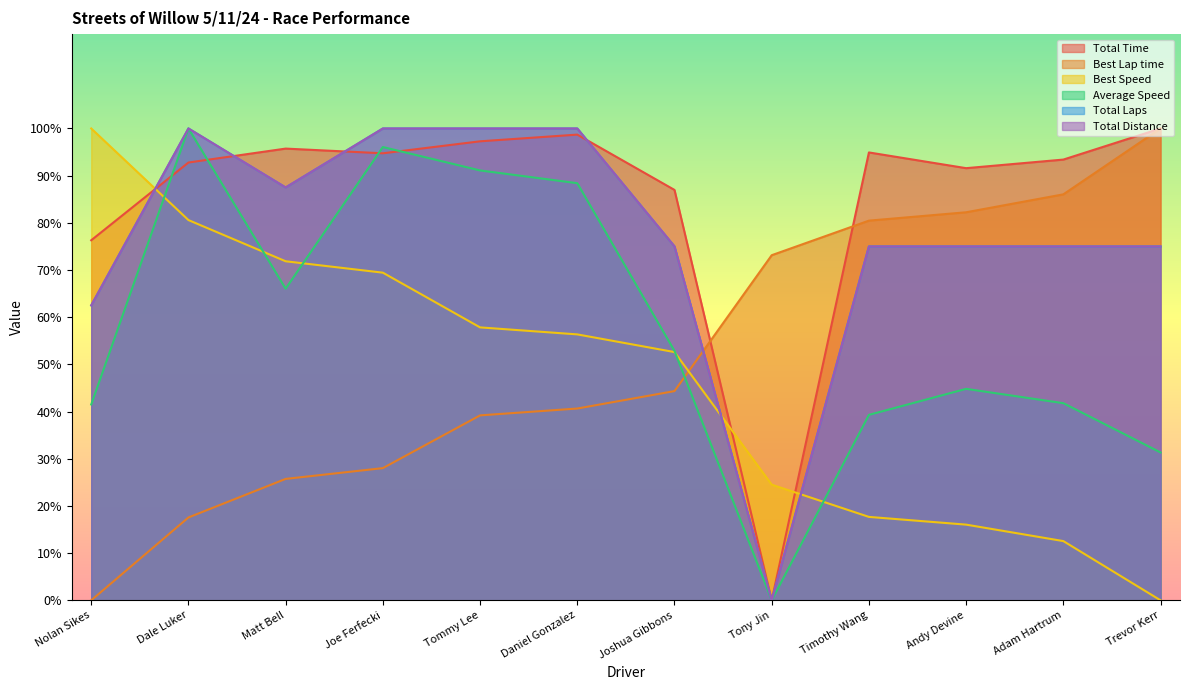

What is the label of the 9th point from the right?

Joe Ferfecki